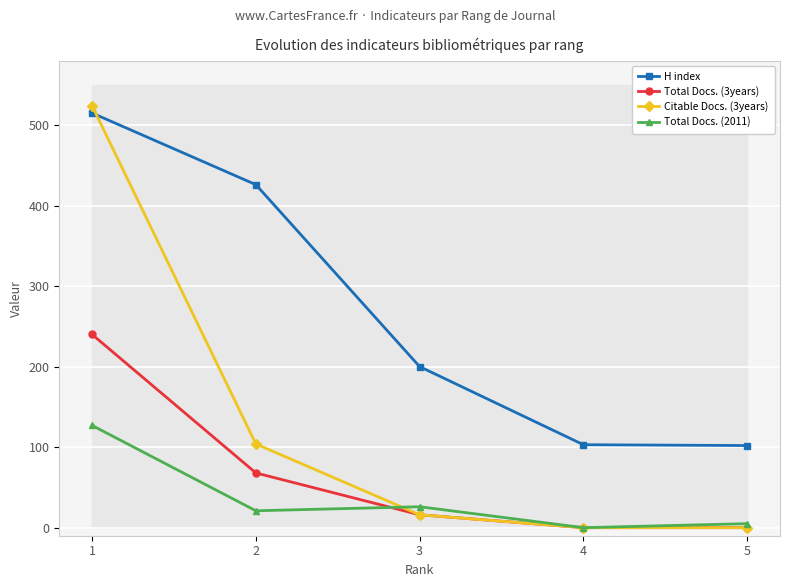

The Total Docs. (2011) series shows 5 at 5. True or false?

True